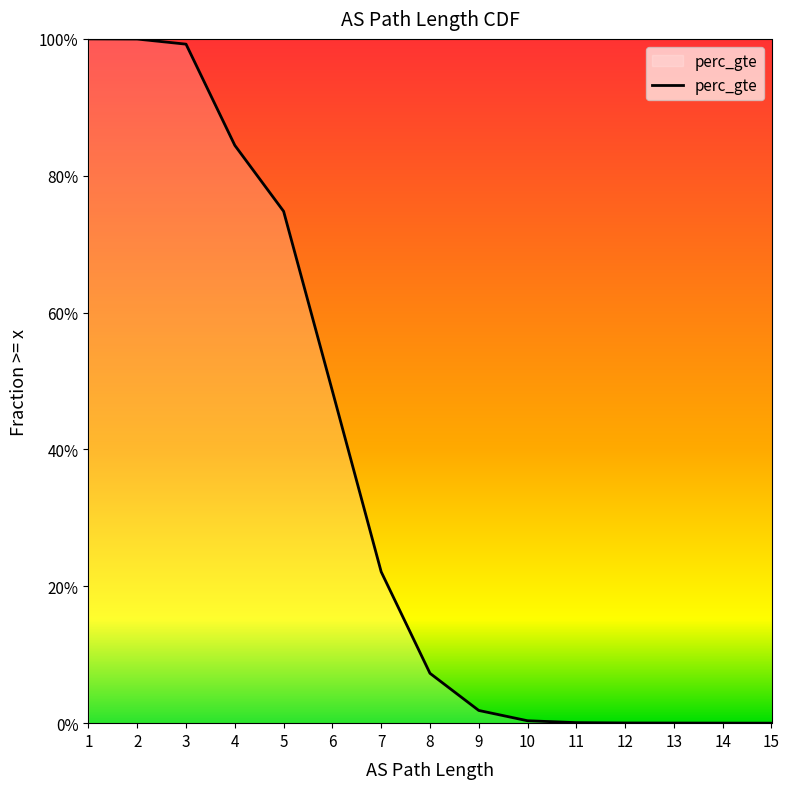

What is the value of the 7th point from the left?

0.2